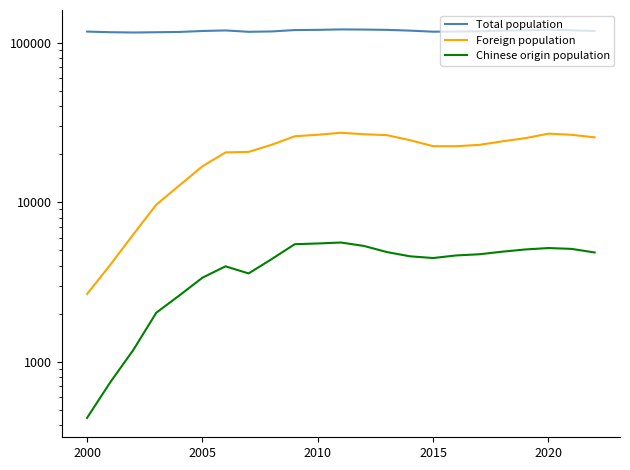

Does the chart display data point markers on the line(s)?

No